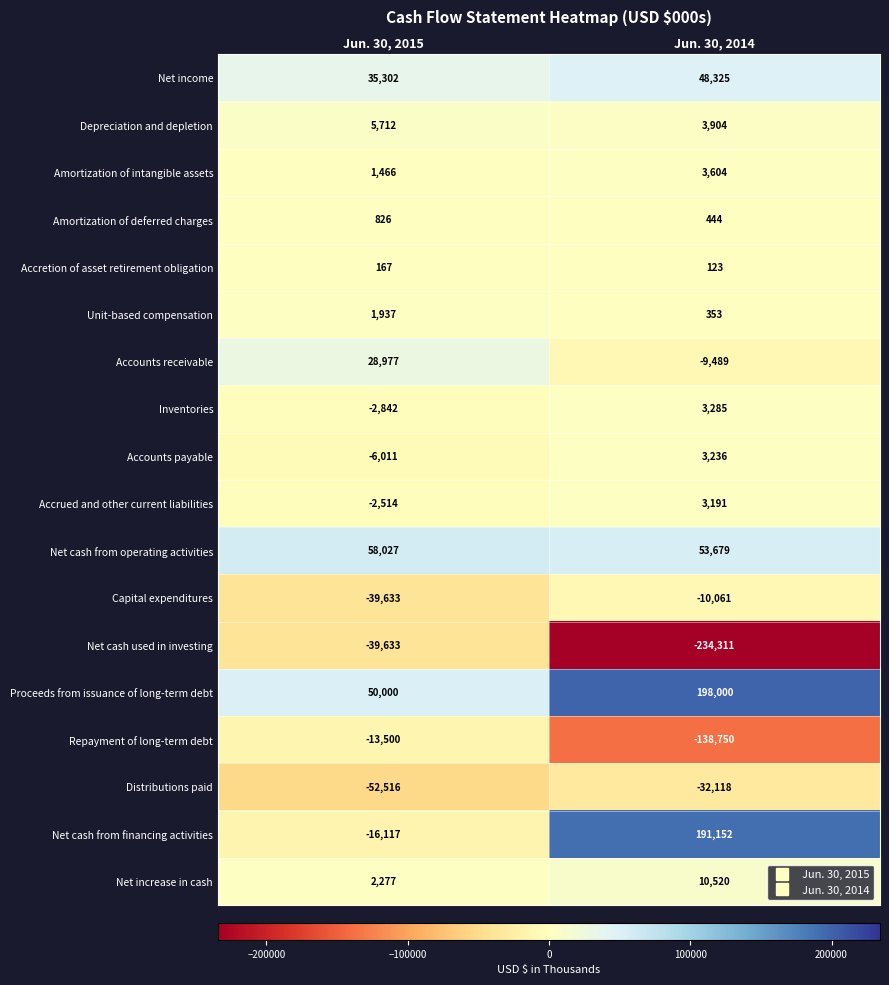

What is the average value of the Net cash used in investing series?

-136972